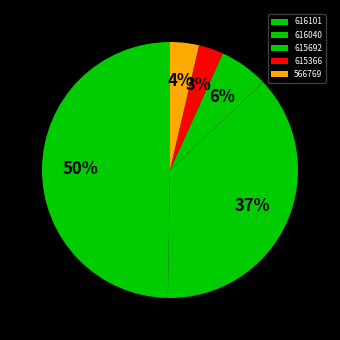

Combined, do 616101 and 615366 account for over 50%?

Yes